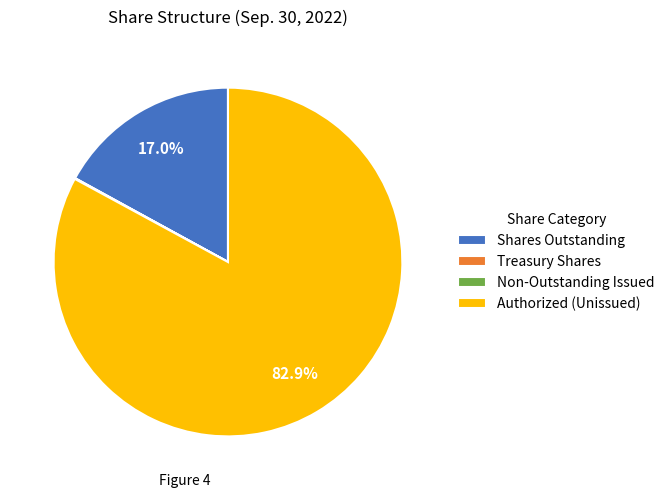

To the nearest percent, what is the average slice percentage?

25%